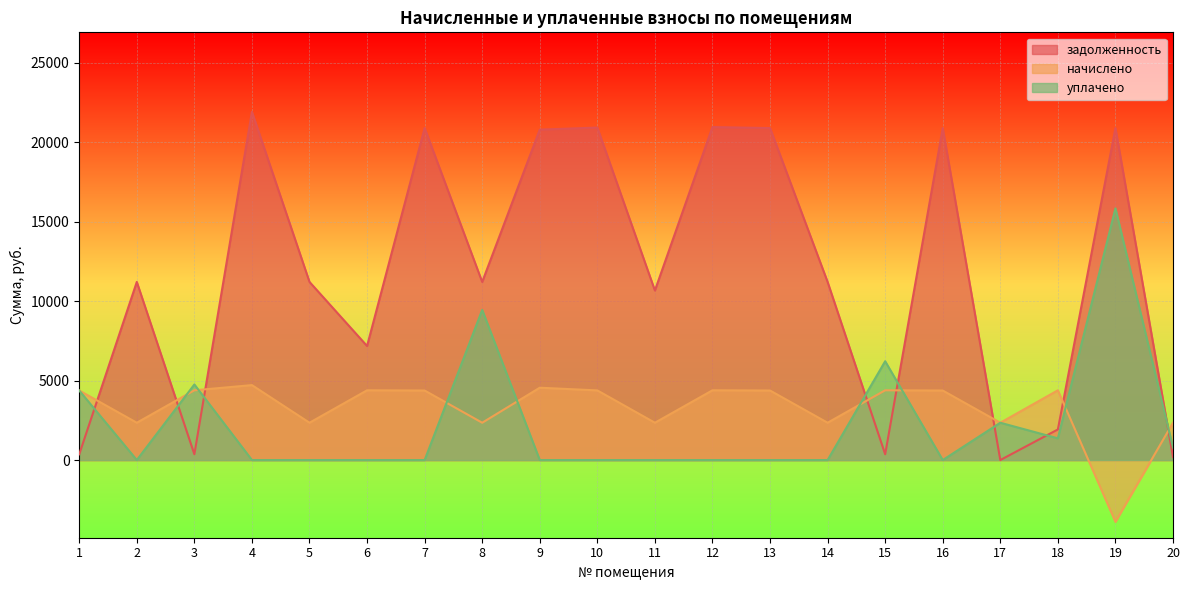

Between 5 and 19, which series saw the biggest shift?

уплачено